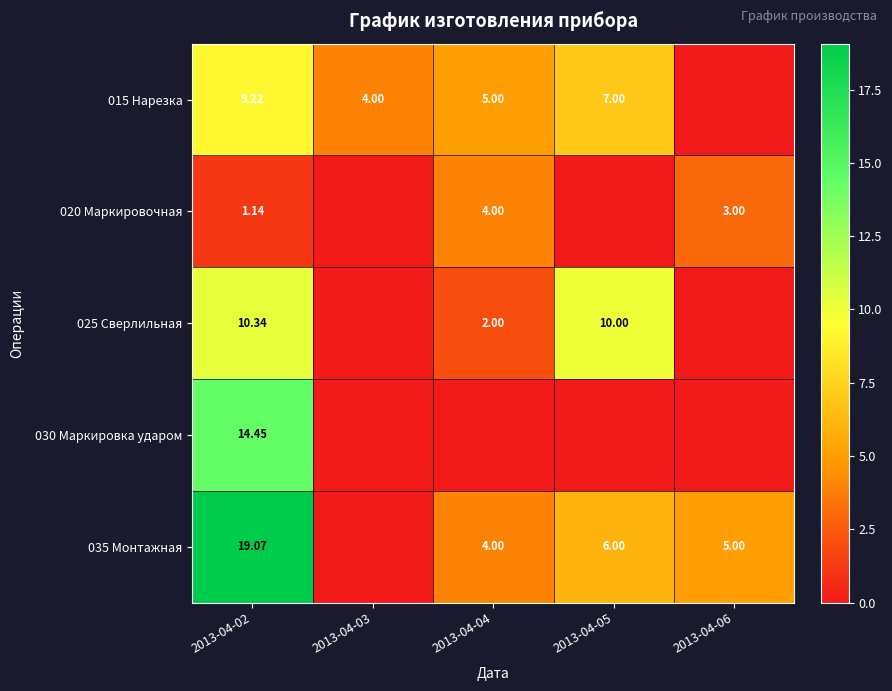

The value of 035 Монтажная at 2013-04-02 is 8.9. True or false?

False